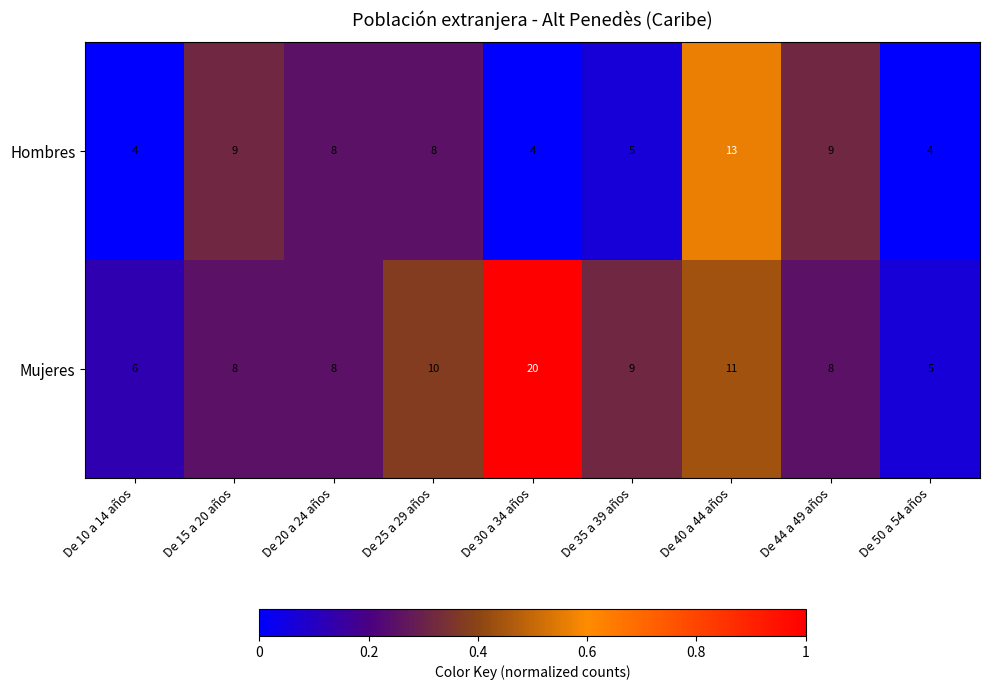

List the series in order of their overall mean, highest first.

Mujeres, Hombres